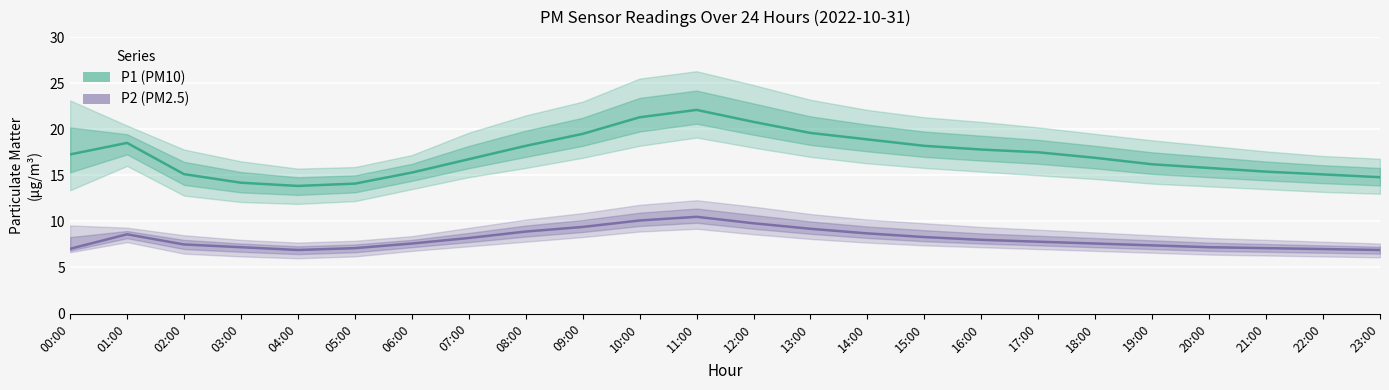

Reading right to left, list all the values displayed in this chart.

P1 (PM10): 14.8	15.1	15.4	15.8	16.2	16.9	17.5	17.8	18.2	18.9	19.6	20.8	22.1	21.3	19.5	18.2	16.8	15.3	14.1	13.8	14.2	15.1	18.5	17.3
P2 (PM2.5): 6.9	7.0	7.1	7.2	7.4	7.6	7.8	8.0	8.3	8.7	9.2	9.8	10.5	10.1	9.4	8.9	8.2	7.6	7.1	6.9	7.2	7.5	8.6	7.0